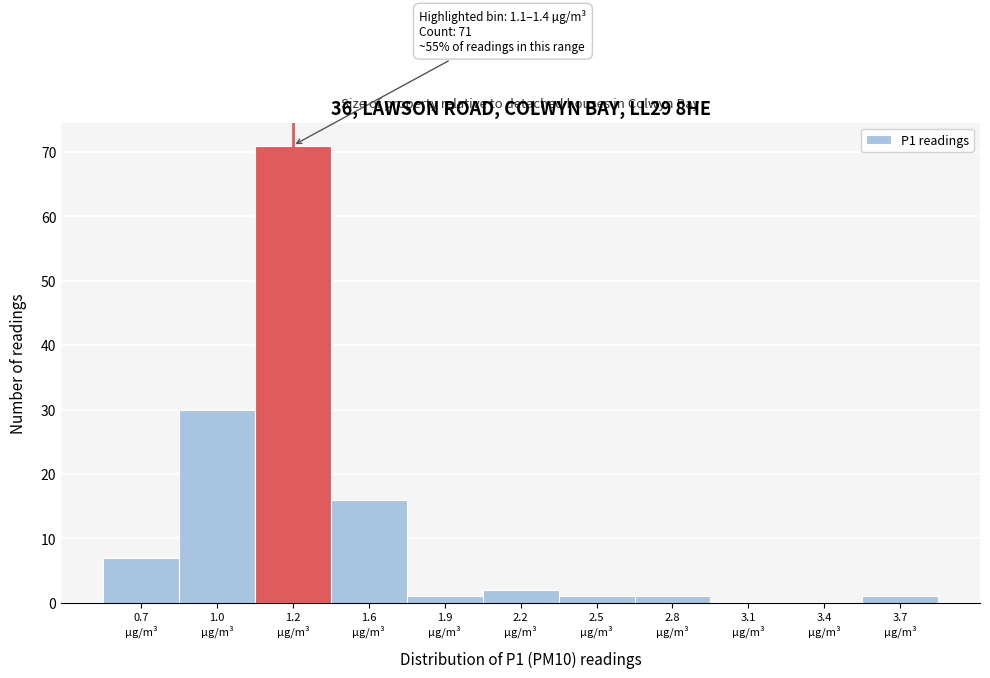

What is the greatest value displayed?

71